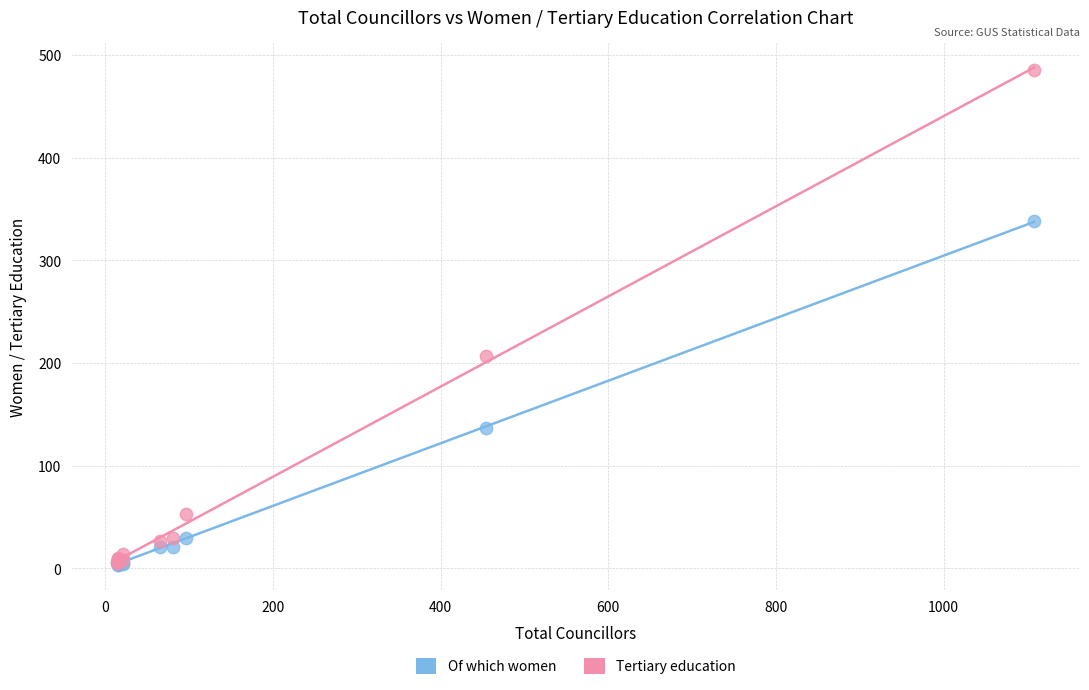

What are all the series names shown in the legend?

Of which women, Tertiary education